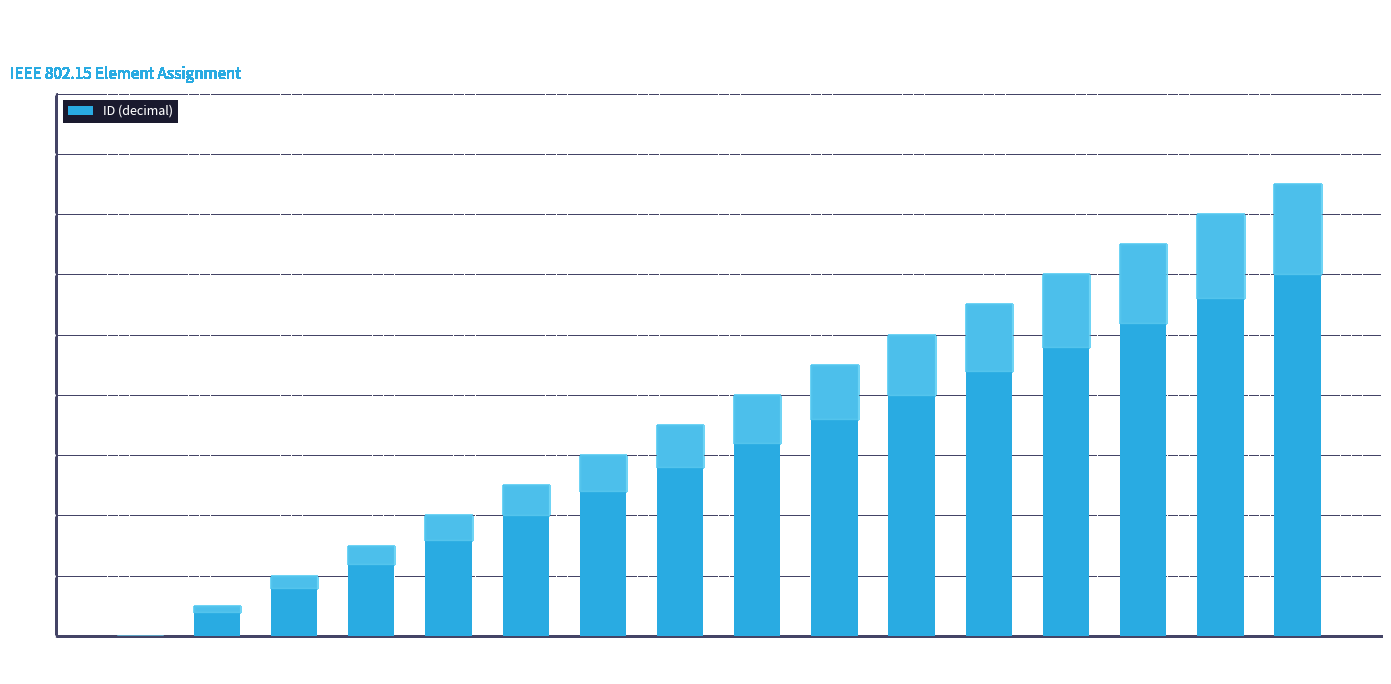

What is the ratio of the value at Reserved
(F) to the value at Channel
hopping
seq.?

1.7